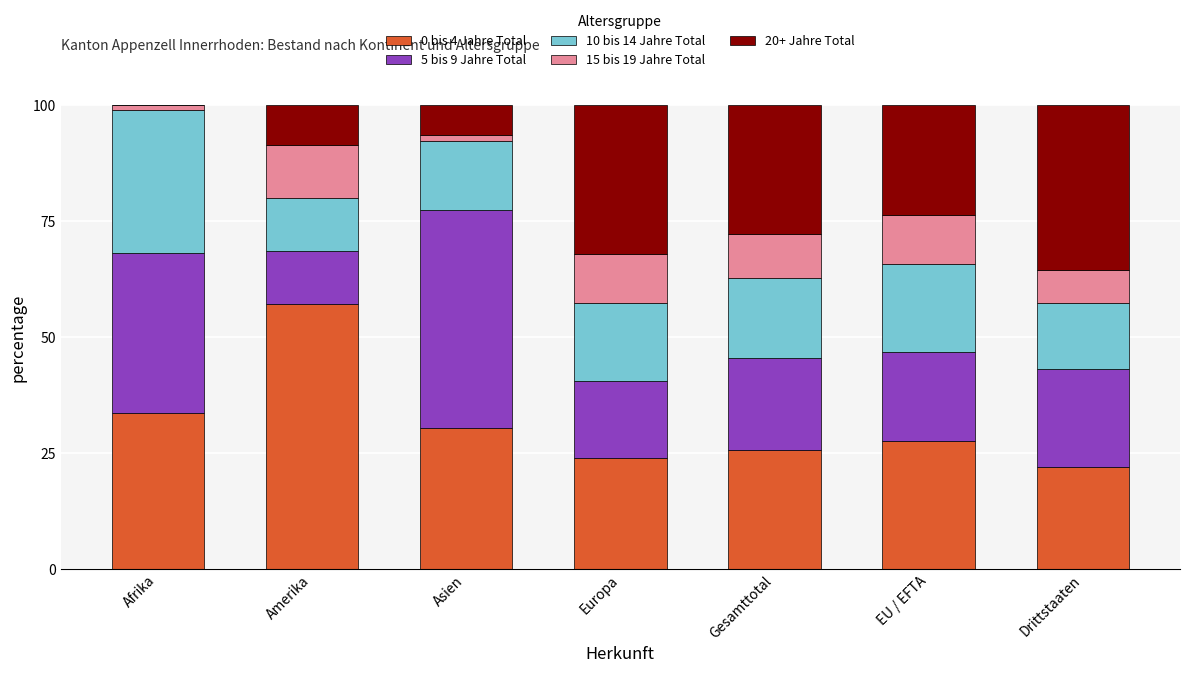

What is the total value across all series at Drittstaaten?

100.0